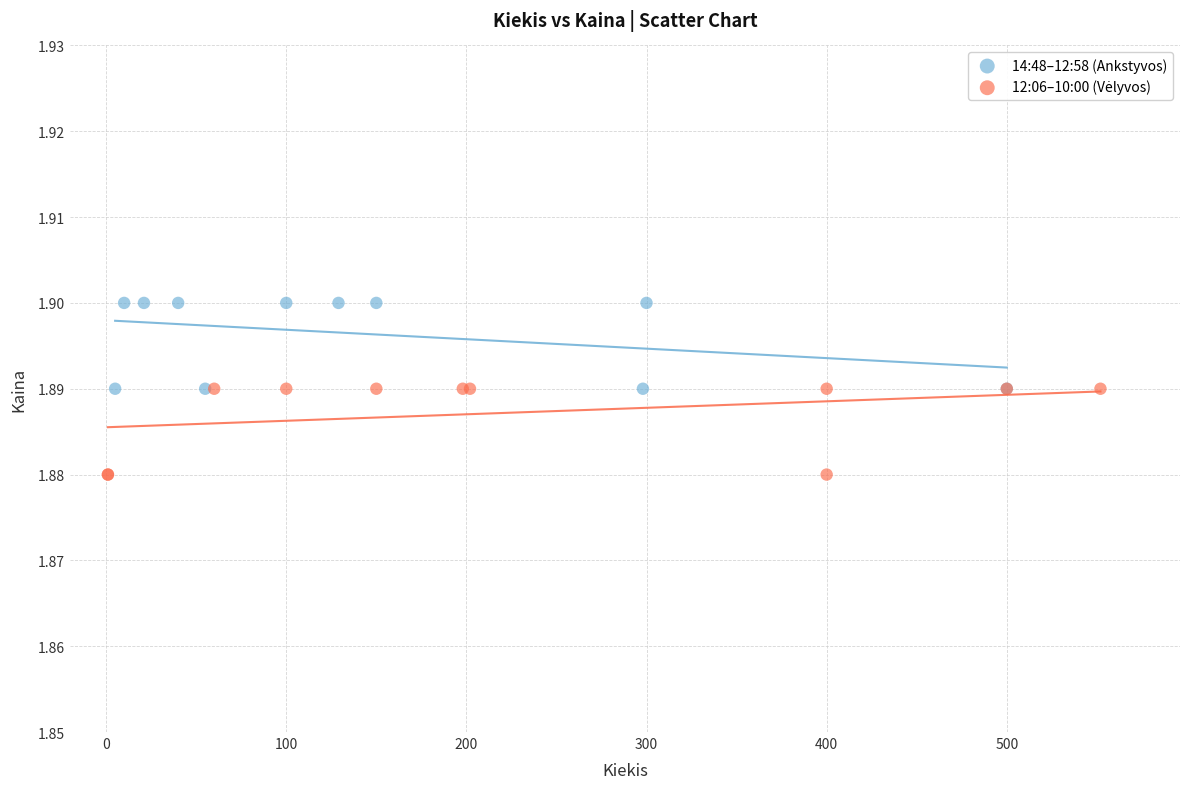

Which series contains the highest Y value?

14:48–12:58 (Ankstyvos)